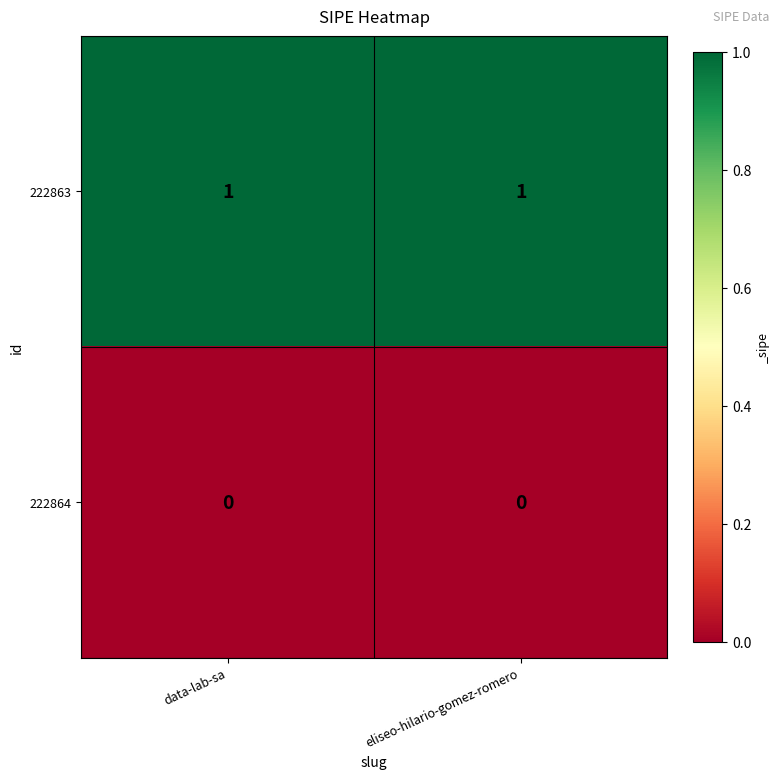

Rank the series at eliseo-hilario-gomez-romero from lowest to highest value.

222864, 222863